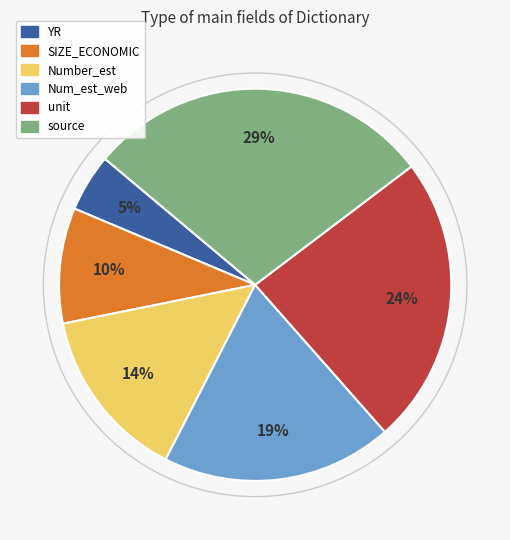

To the nearest percent, what percentage of the pie is SIZE_ECONOMIC?

10%